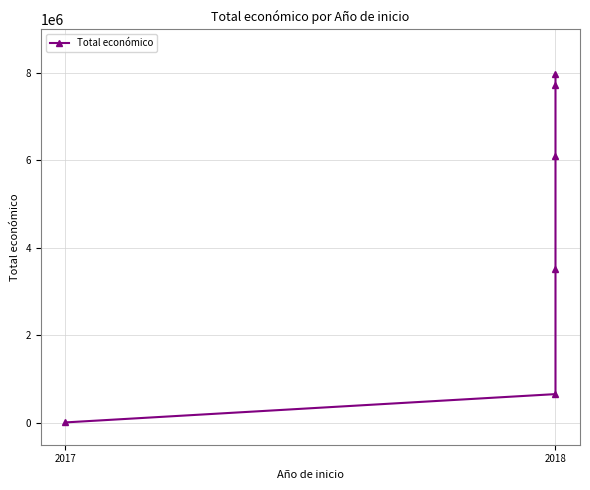

What is the smallest value displayed?

10000